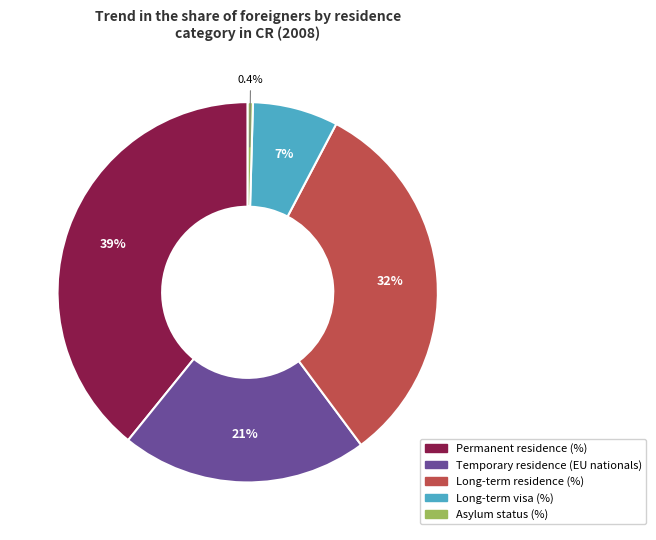

What percentage is the Long-term residence (%) slice, to the nearest percent?

32%